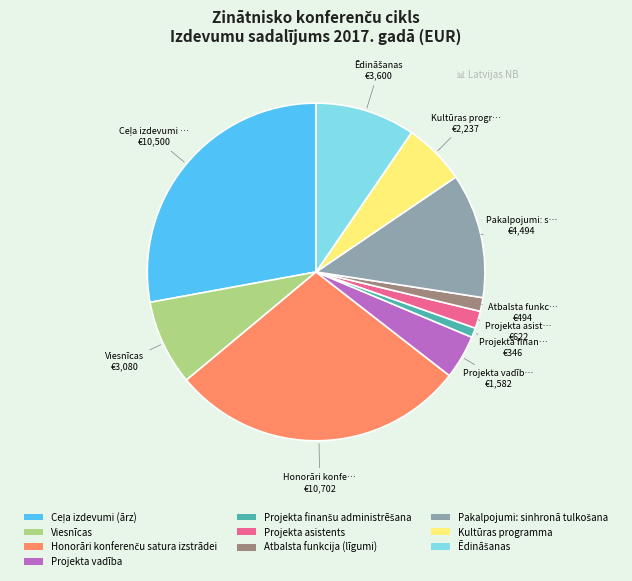

Does any single category account for the majority?

No